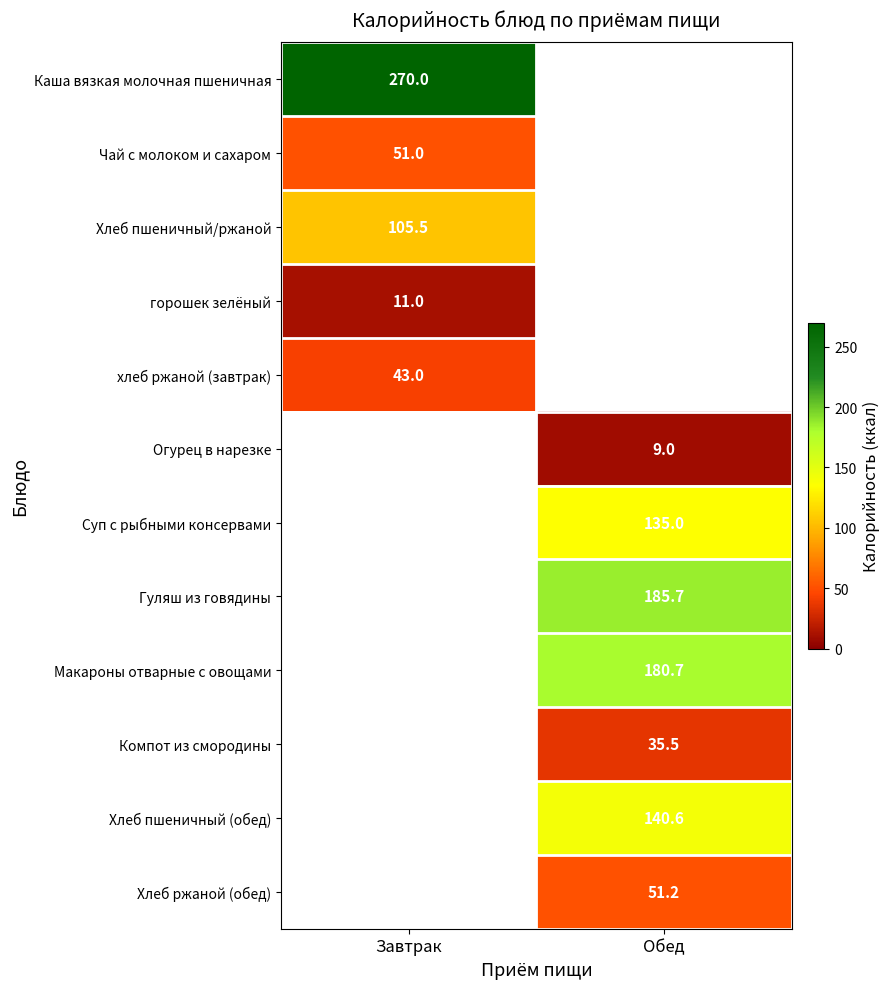

Is it true that Хлеб пшеничный/ржаной equals 150.9 at Завтрак?

False